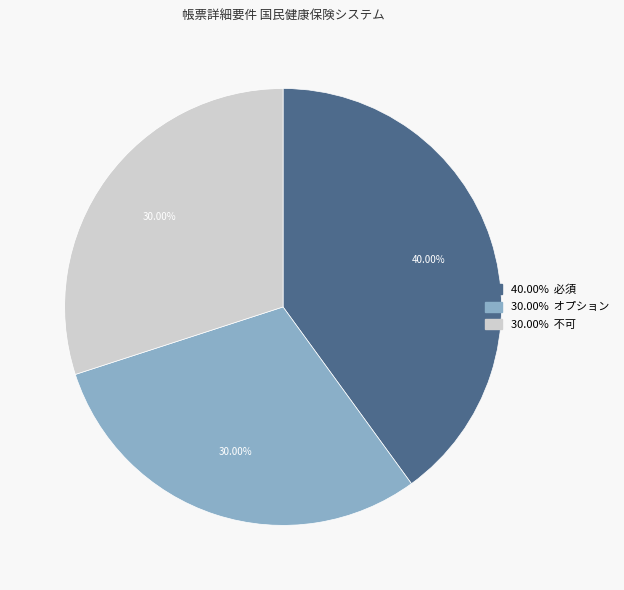

Is there a majority slice in this chart?

No